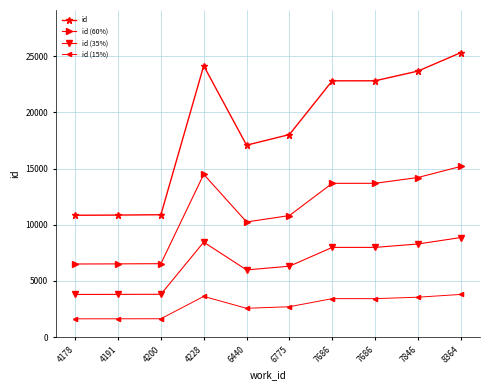

Which category has the highest value across all series?

8364